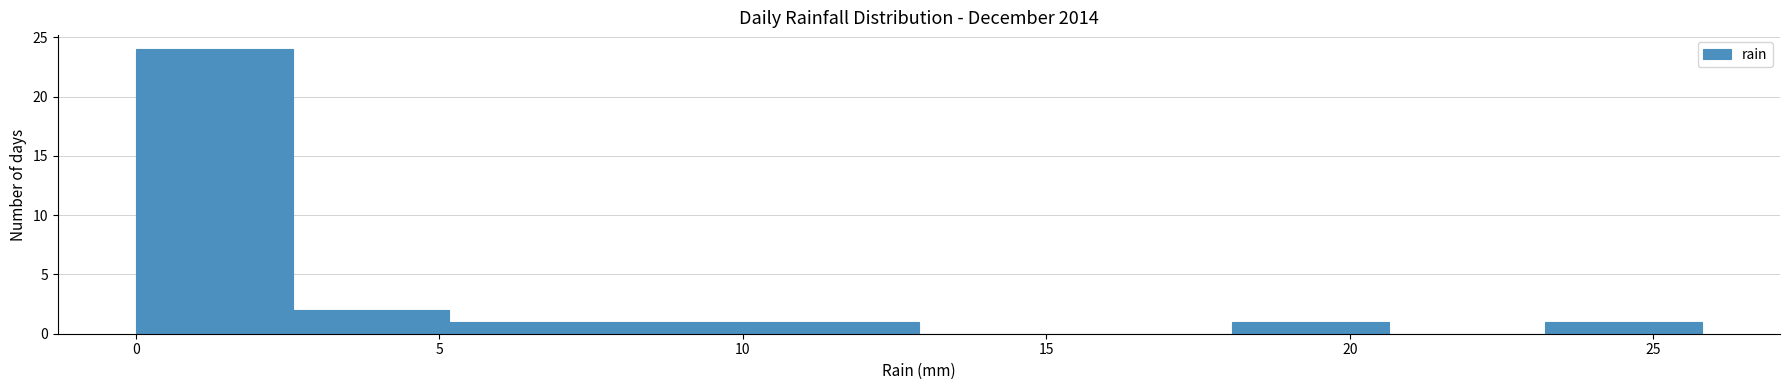

Reading left to right, transcribe this chart: for each bar, give the range it covers on the x-axis and its height. Neither the bar edges nor the heights are printed on the chart, so give them approximately, as read against the axes.

0.0 to 2.5: 24
2.5 to 5.0: 2
5.0 to 7.5: 1
7.5 to 10.5: 1
10.5 to 13.0: 1
13.0 to 15.5: 0
15.5 to 18.0: 0
18.0 to 20.5: 1
20.5 to 23.0: 0
23.0 to 26.0: 1